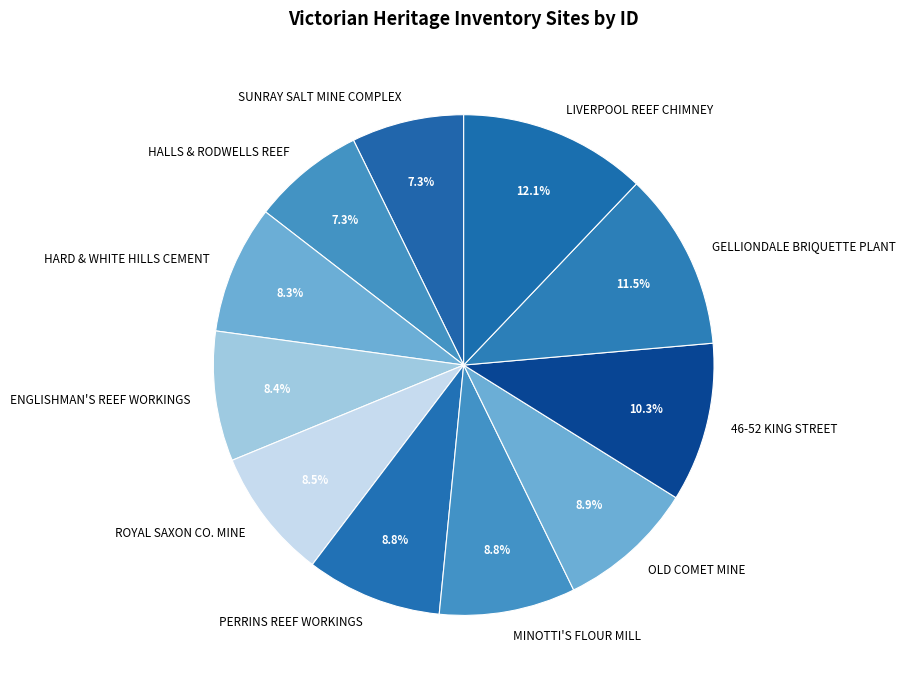

To the nearest percent, what is the difference between the largest and smallest slice percentages?

5%